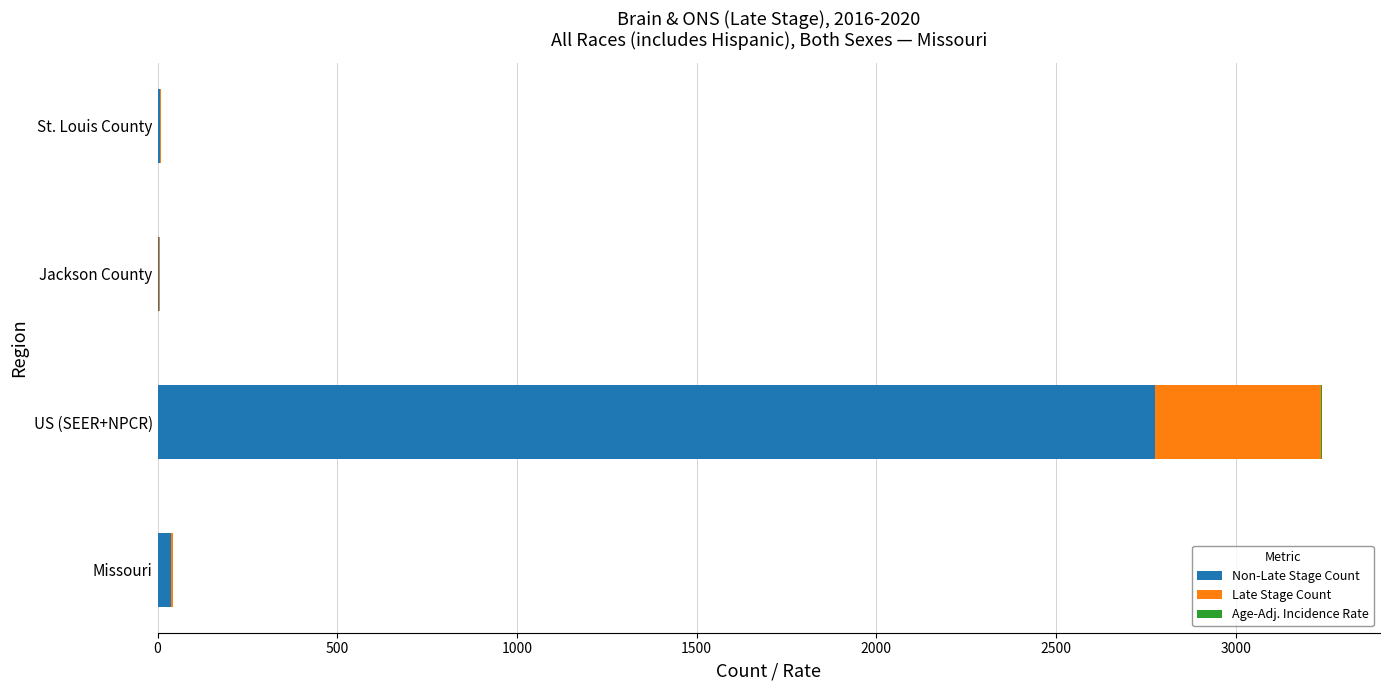

At which category is the sum across all series the highest?

US (SEER+NPCR)